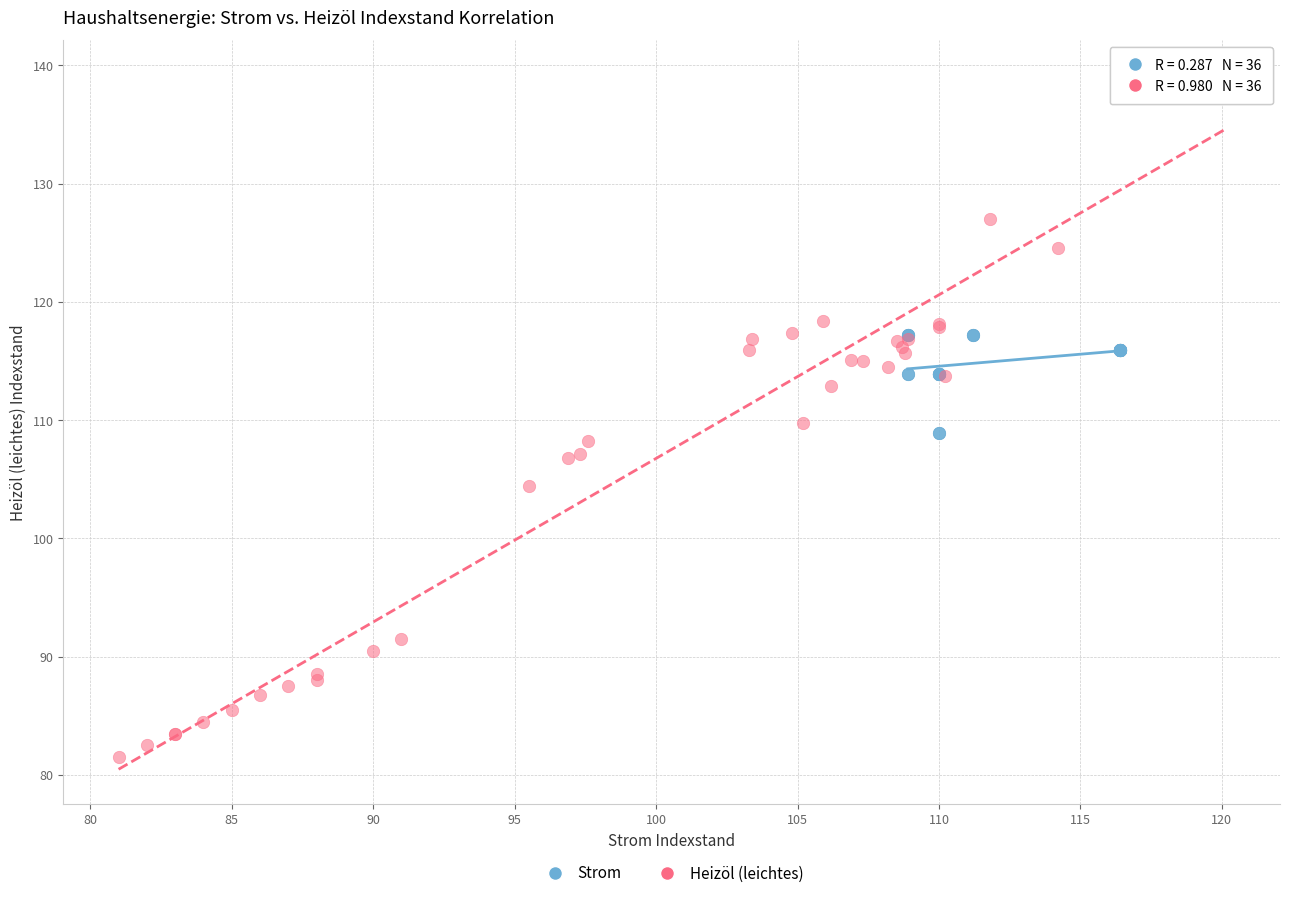

Which series contains the lowest Y value?

Heizöl (leichtes)